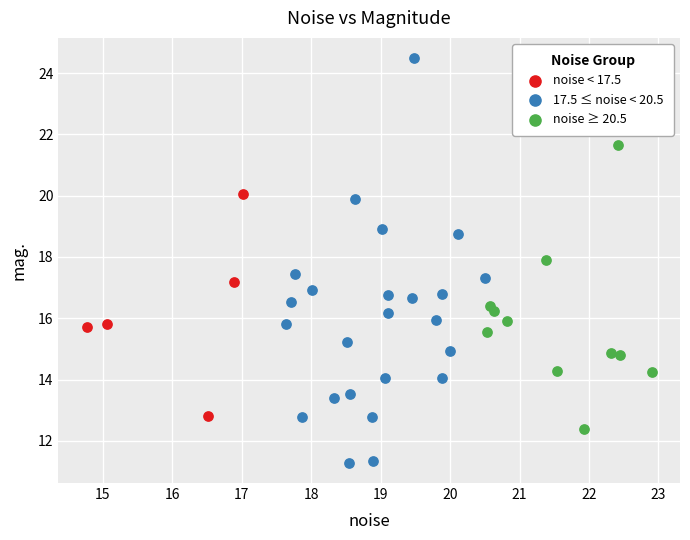

Which series contains the highest Y value?

17.5 ≤ noise < 20.5